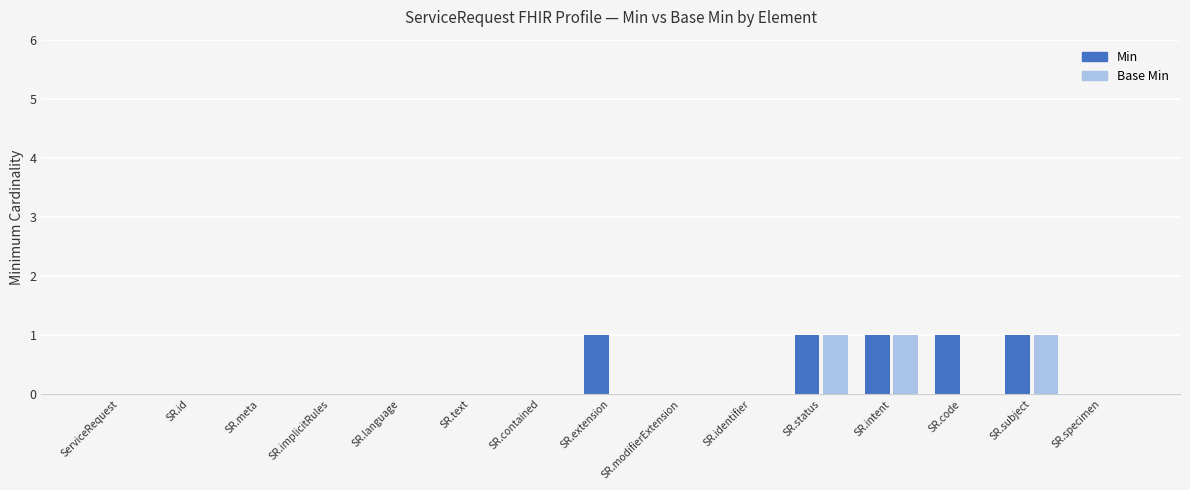

The value of Base Min at SR.id is 0. True or false?

True